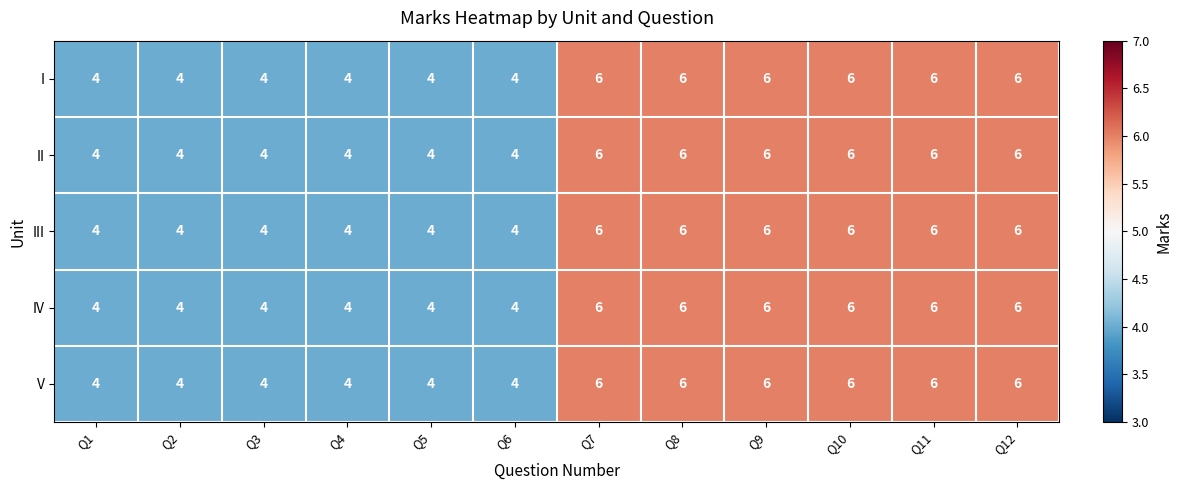

Count the number of data series in this chart.

5